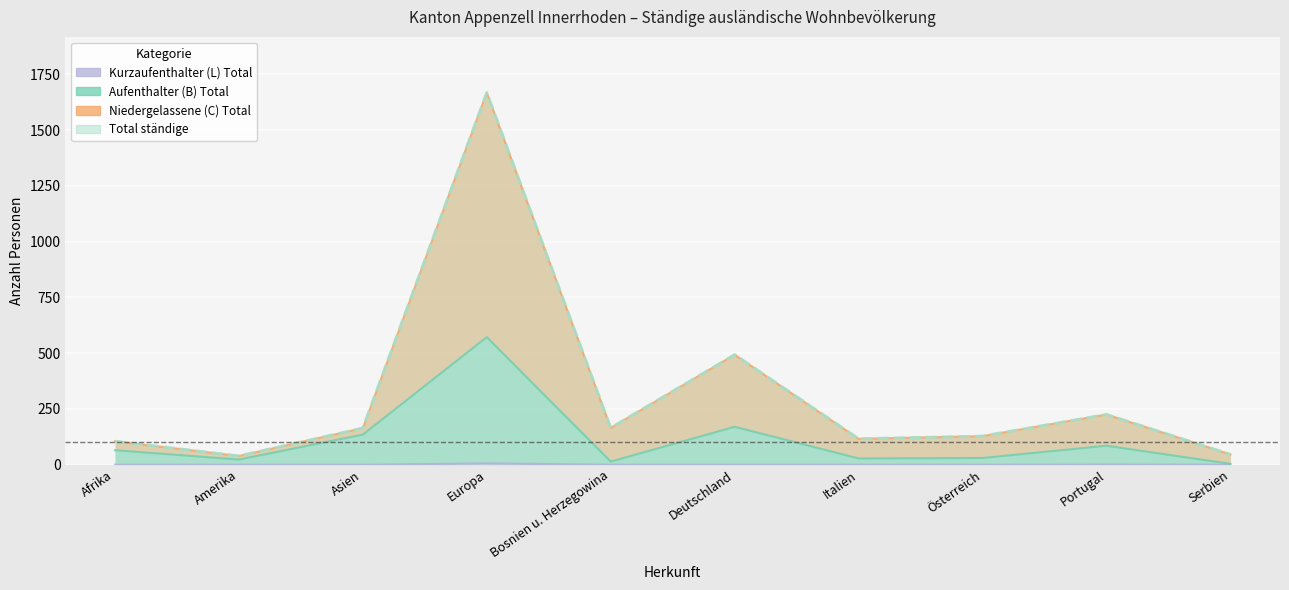

Is the value of Total ständige at Deutschland greater than the value of Aufenthalter (B) Total at Europa?

No